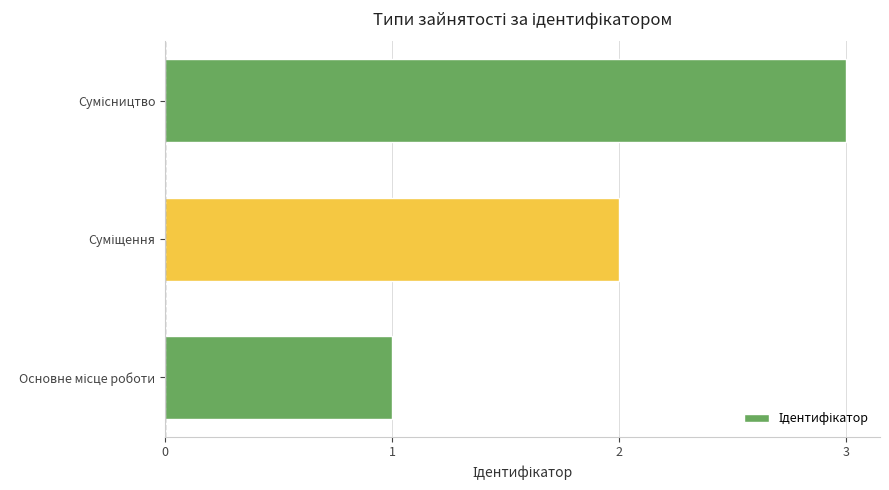

What is the sum of all values?

6